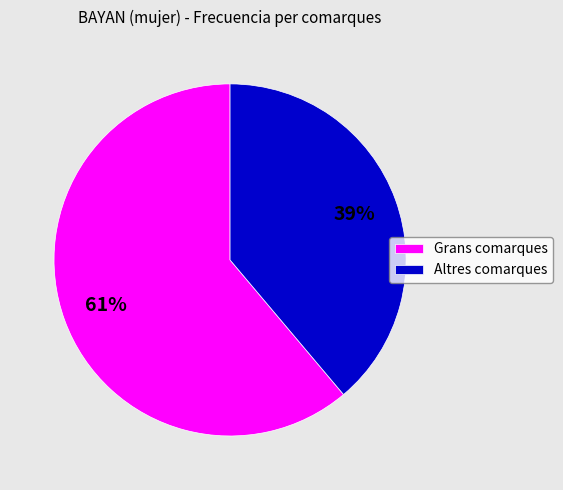

To the nearest percent, what is the difference between the largest and smallest slice percentages?

22%